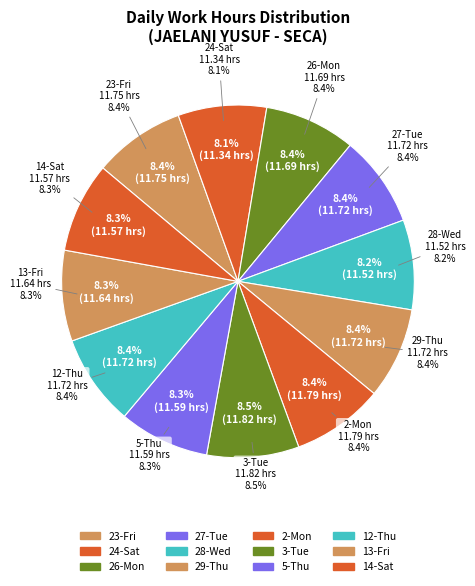

To the nearest percent, what is the average slice percentage?

8%